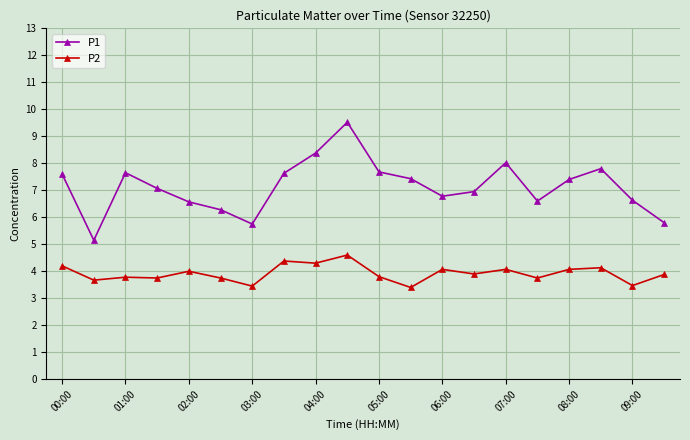

What is the difference between the maximum and second lowest values in the P1 series?

3.8